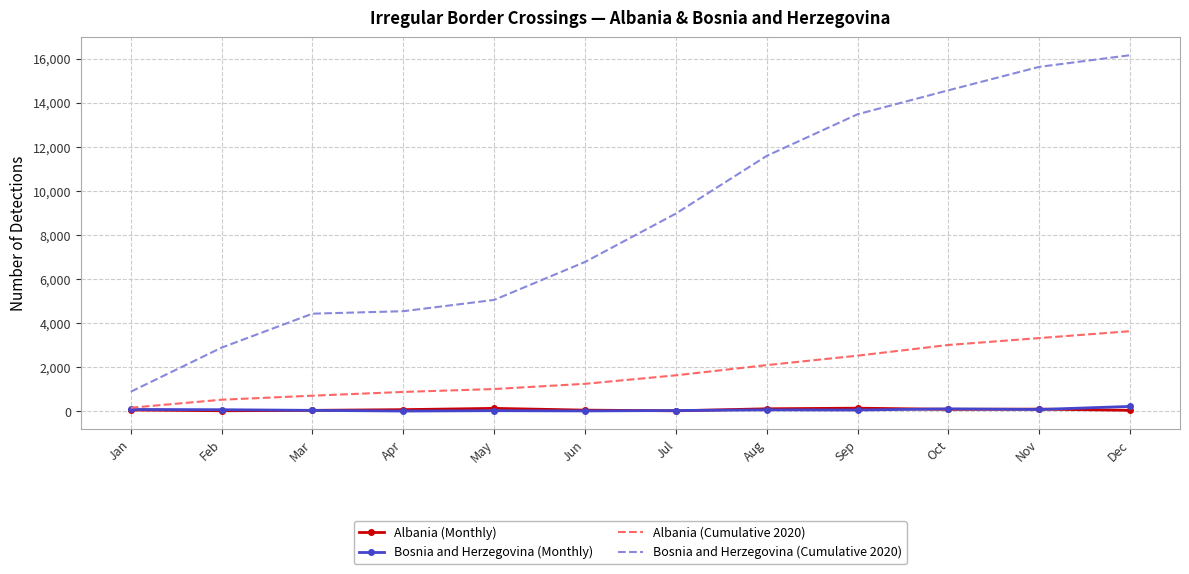

True or false: Albania (Cumulative 2020) and Bosnia and Herzegovina (Cumulative 2020) cross at least once.

False